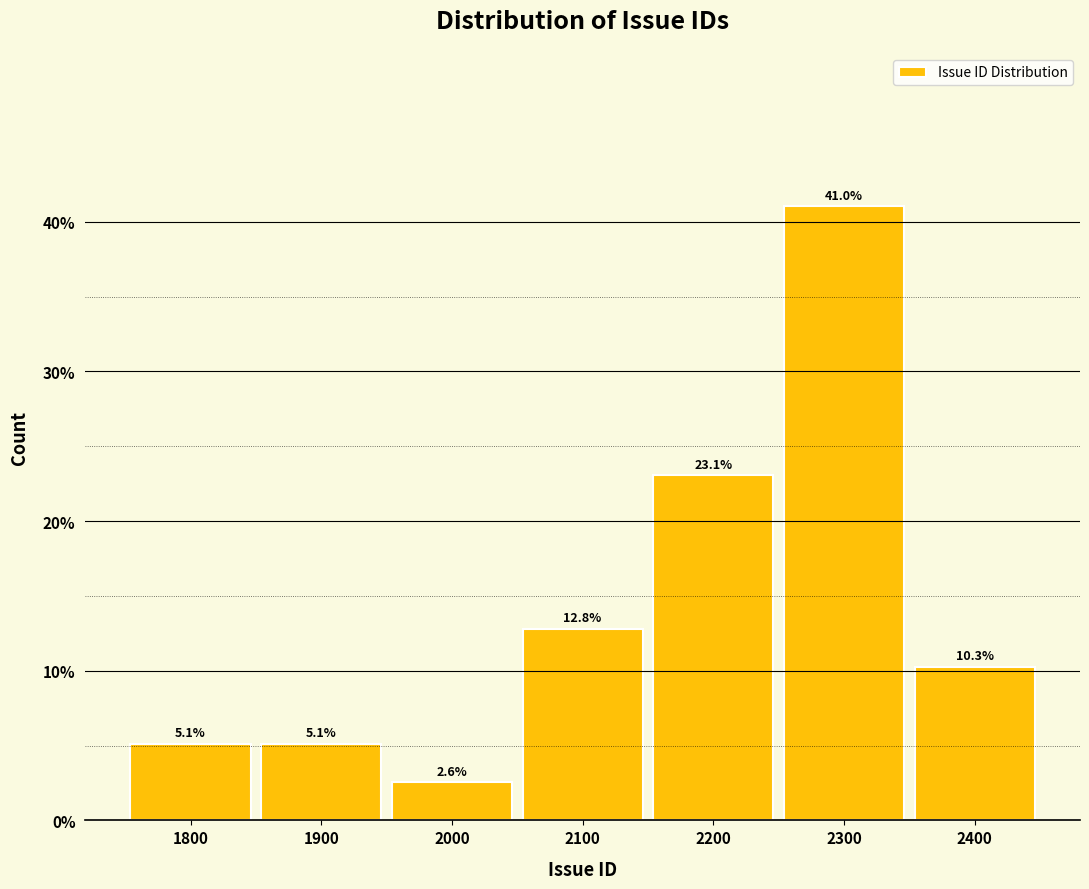

Reading right to left, what are all the values shown in this chart?

2400=10.3	2300=41.0	2200=23.1	2100=12.8	2000=2.6	1900=5.1	1800=5.1